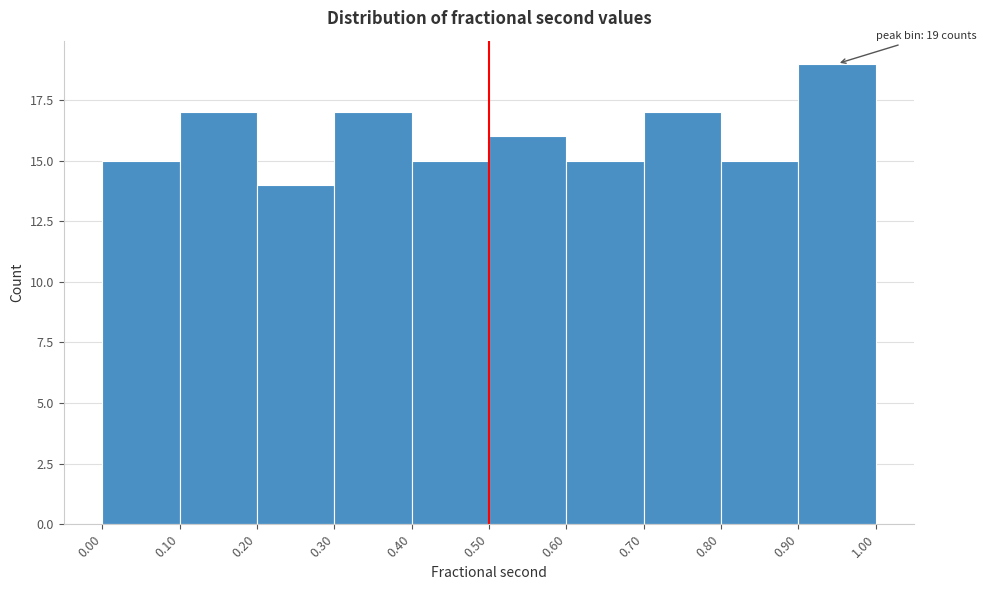

Which range on the x-axis has the tallest bar?

0.90 to 1.00